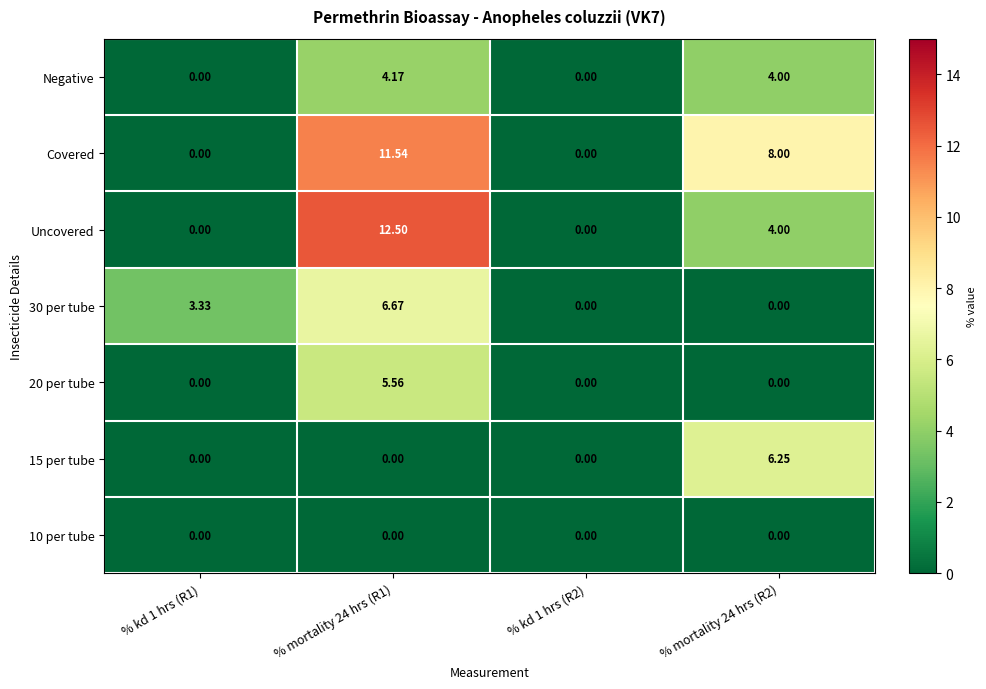

What is the spread (max minus min) of values at % mortality 24 hrs (R1)?

12.5